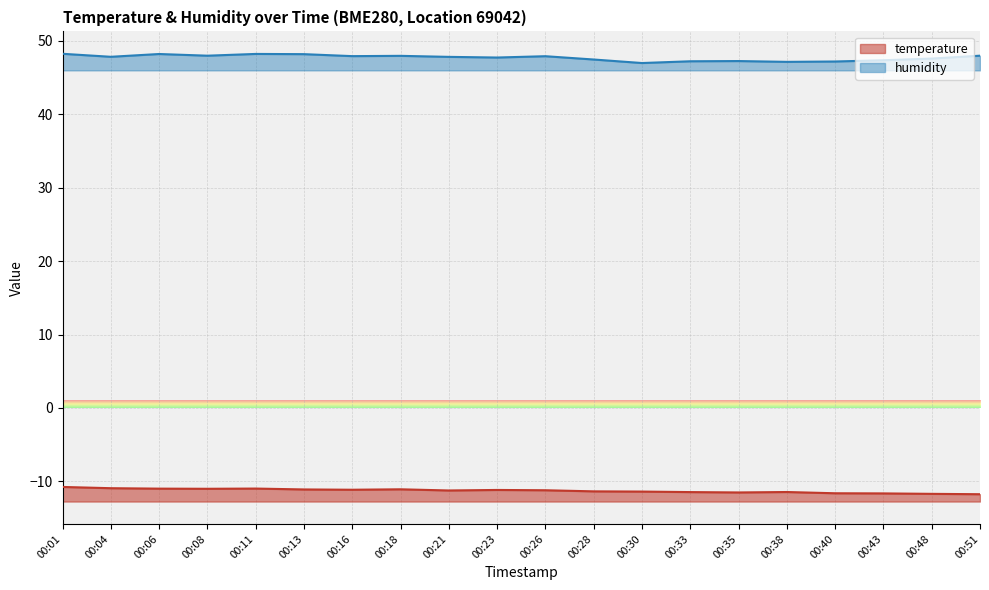

True or false: temperature and humidity intersect in this chart.

False